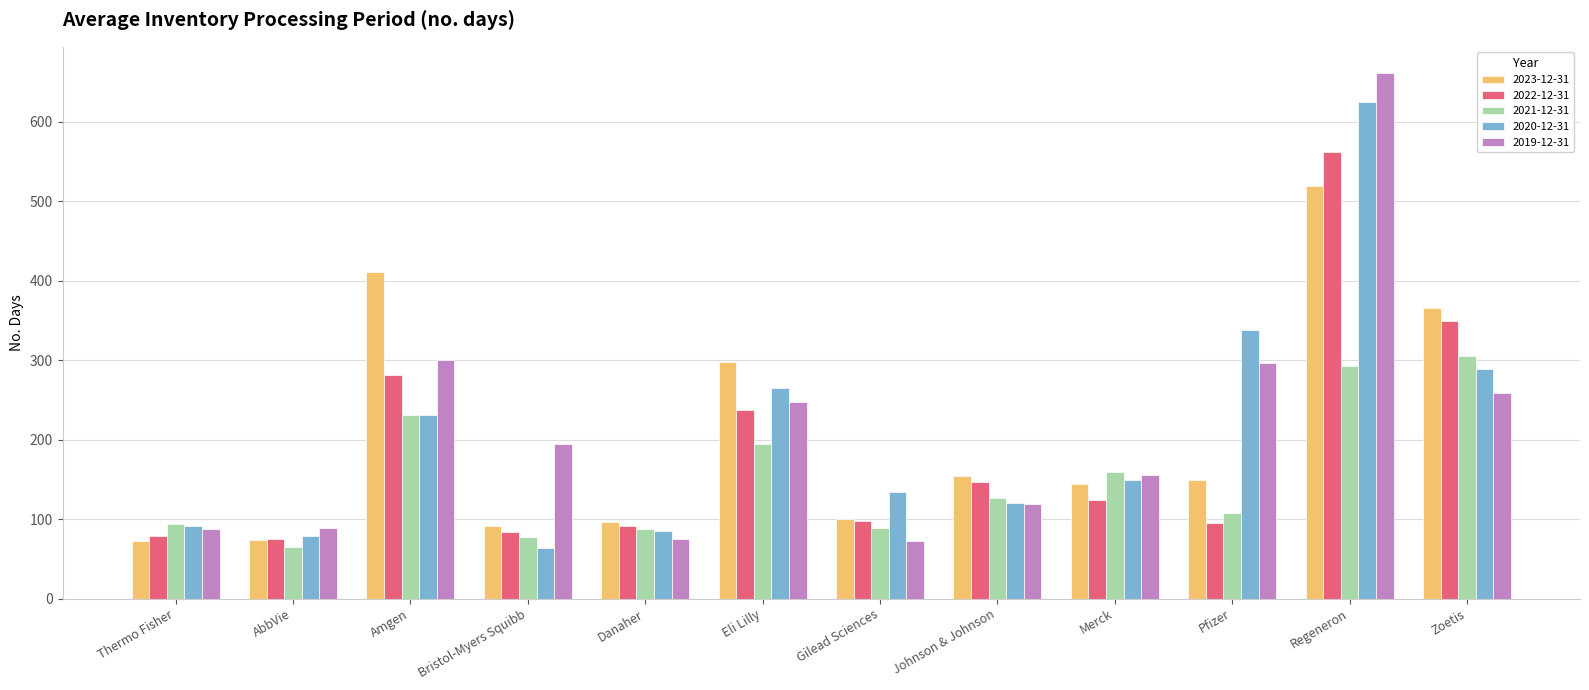

The value of 2022-12-31 at Amgen is 167. True or false?

False